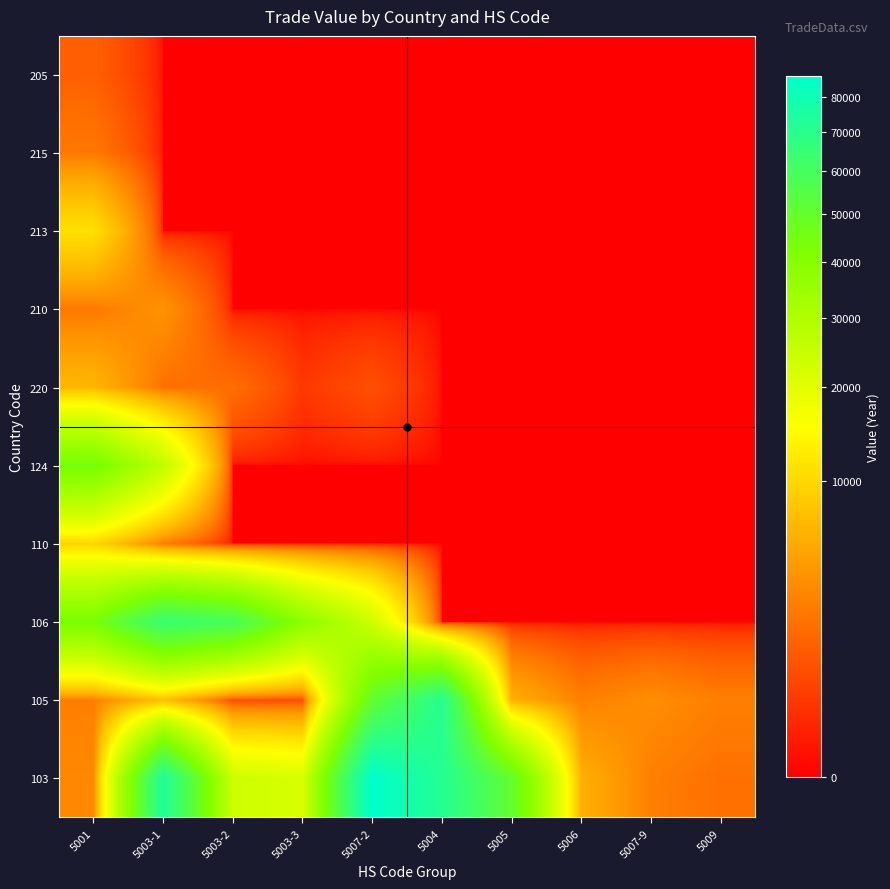

At 5007-2, list the series in order from smallest to largest.

110, 124, 210, 213, 215, 205, 220, 106, 105, 103